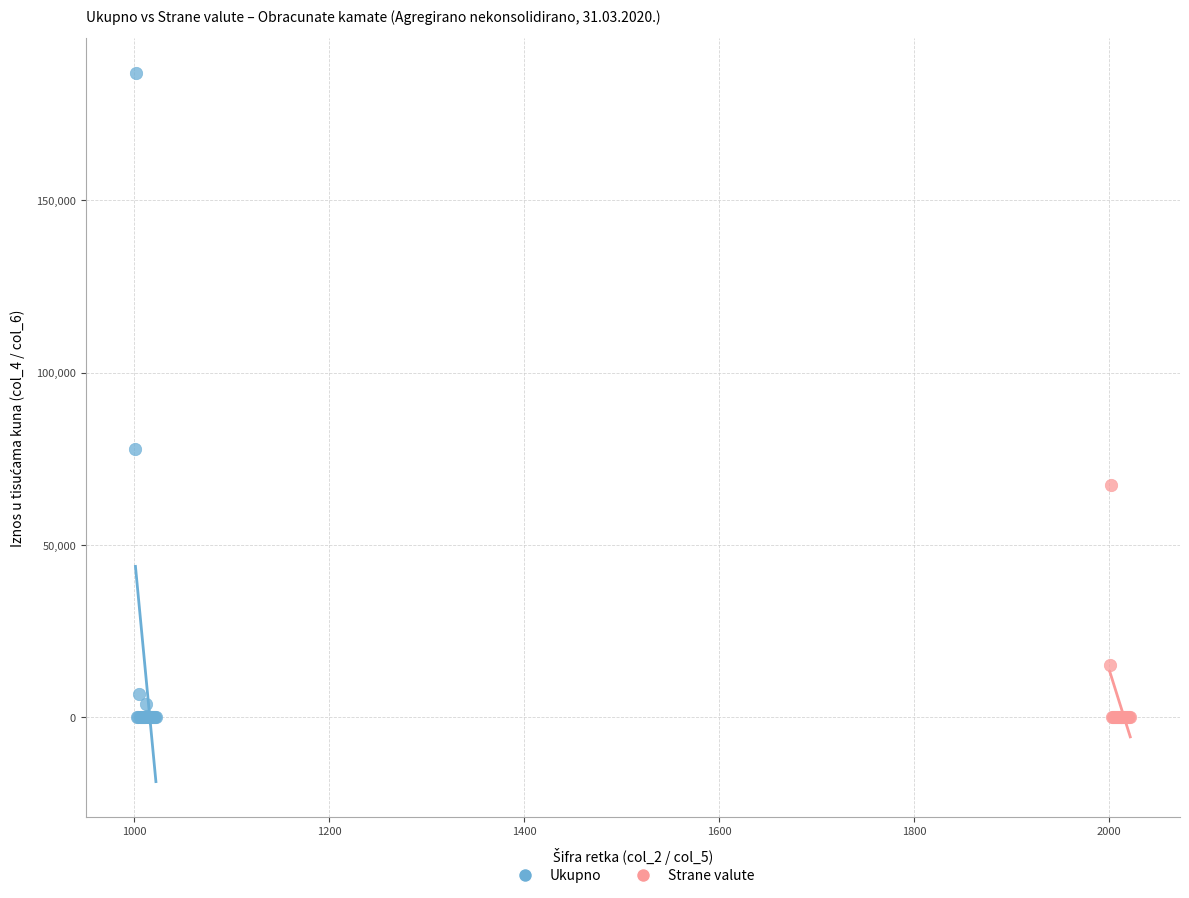

Which series contains the highest Y value?

Ukupno